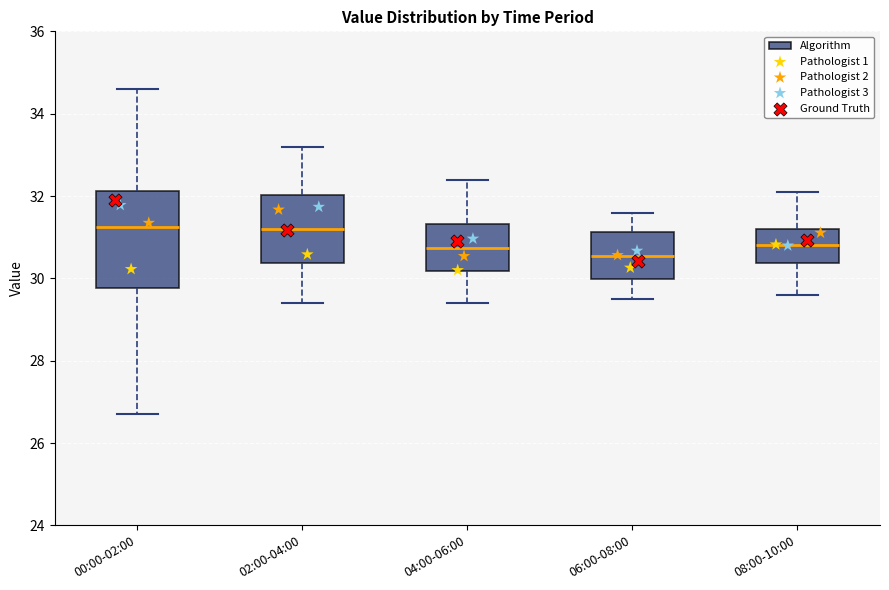

Reading left to right, read every box against the y-axis: the position of its median line, the range the box covers, and the ends of its whiskers. The values are not printed on the chart, so give them approximately, as read against the axis.

00:00-02:00: median 31.2, box 29.8 to 32.2, whiskers 26.8 to 34.6
02:00-04:00: median 31.2, box 30.4 to 32.0, whiskers 29.4 to 33.2
04:00-06:00: median 30.8, box 30.2 to 31.4, whiskers 29.4 to 32.4
06:00-08:00: median 30.6, box 30.0 to 31.2, whiskers 29.6 to 31.6
08:00-10:00: median 30.8, box 30.4 to 31.2, whiskers 29.6 to 32.2